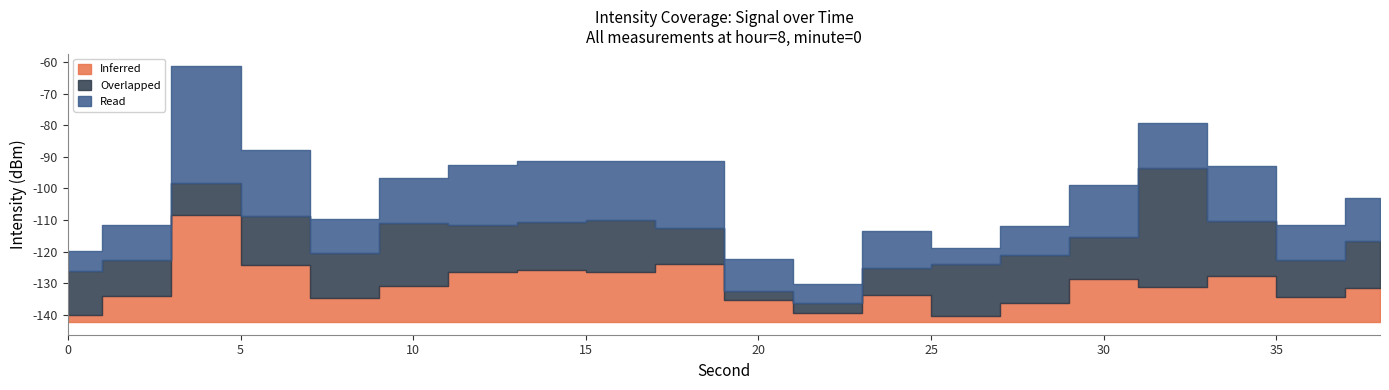

How many lines are shown in the chart?

3